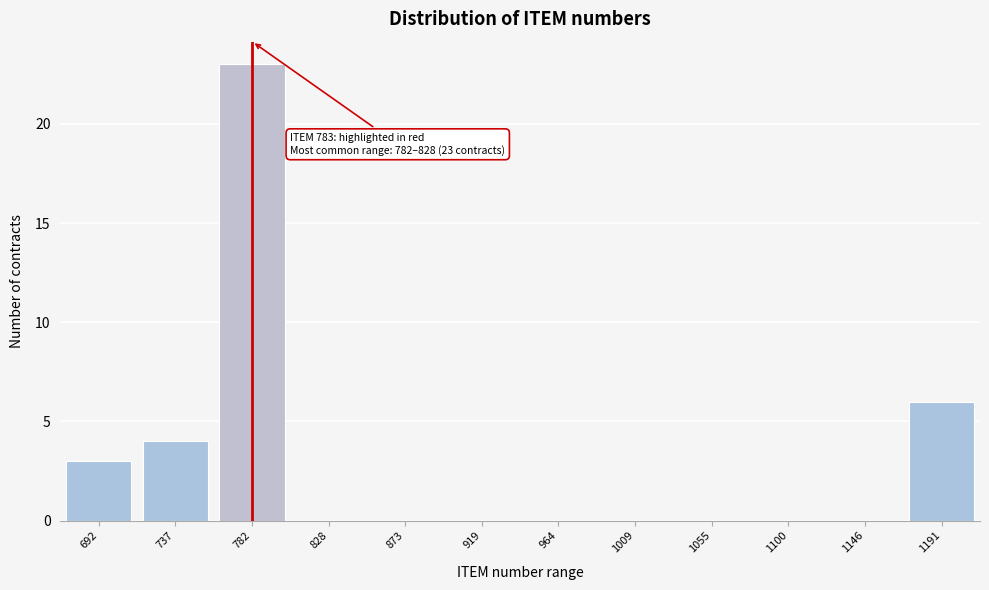

Reading left to right, transcribe all the data shown in this chart.

692=3	737=4	782=23	828=0	873=0	919=0	964=0	1009=0	1055=0	1100=0	1146=0	1191=6